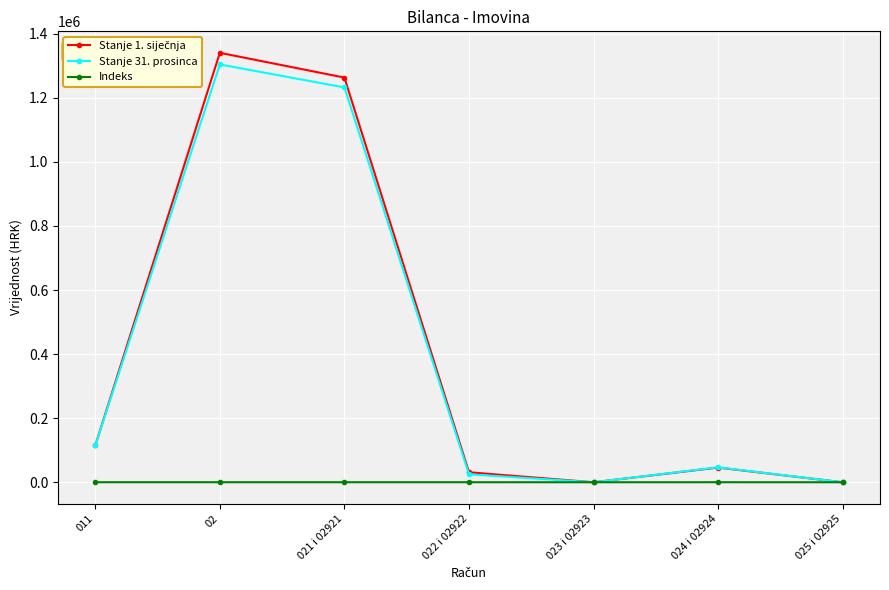

How many distinct data groups are displayed?

3